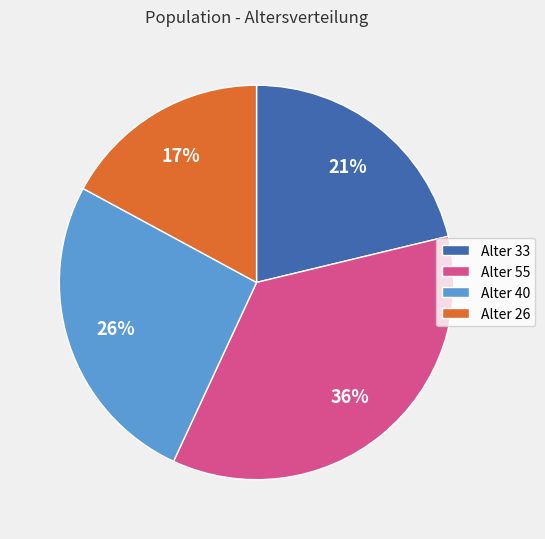

Which category has the smallest portion of the pie?

Alter 26